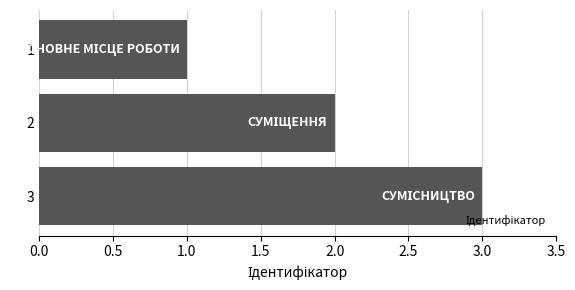

At which category does the chart reach its peak across all series?

3